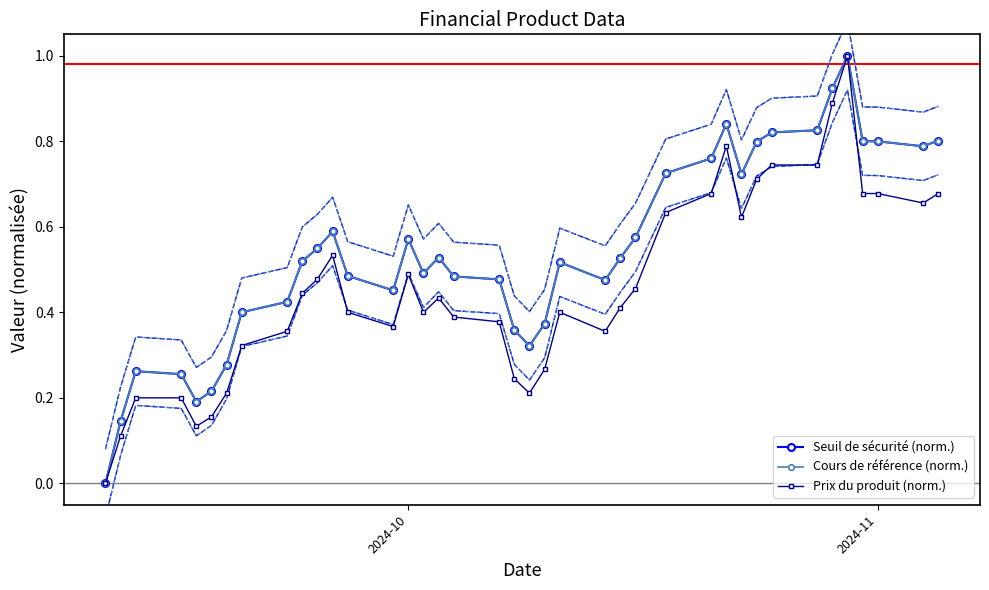

What is the sum of all Cours de référence (norm.) values?

21.1